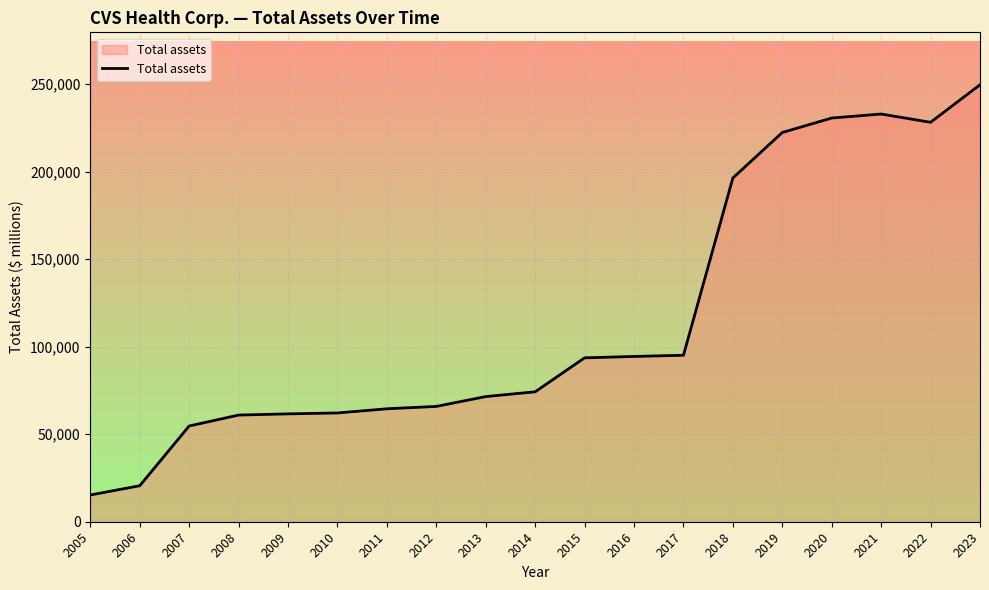

What is the difference between the maximum and minimum values?

234445